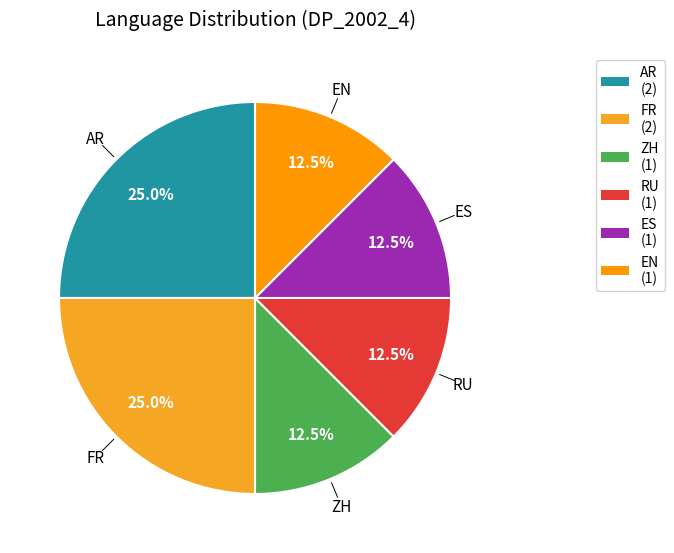

Is there any slice that represents more than half of the pie?

No